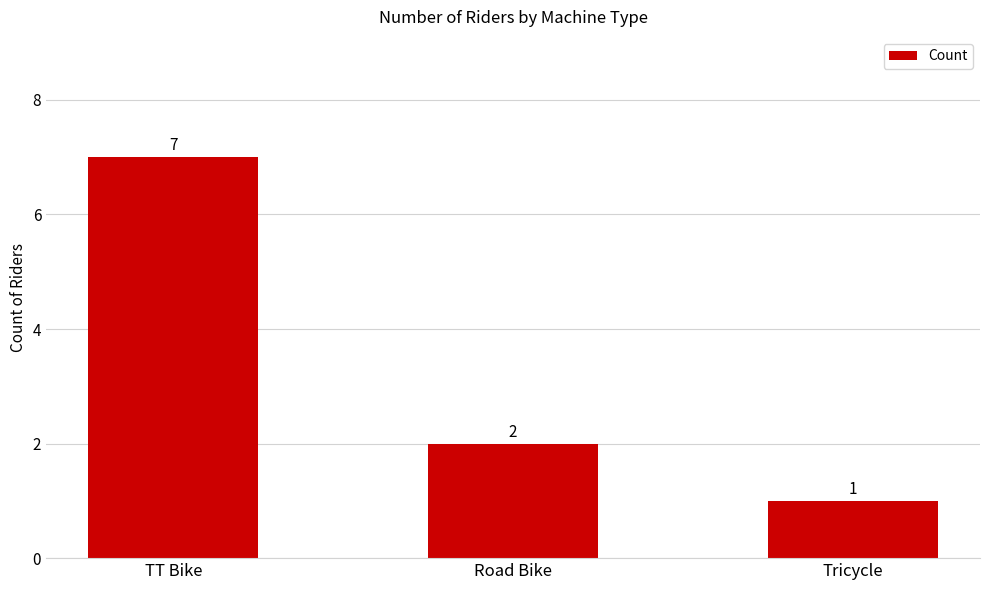

List the labels in order of value, largest first.

TT Bike, Road Bike, Tricycle